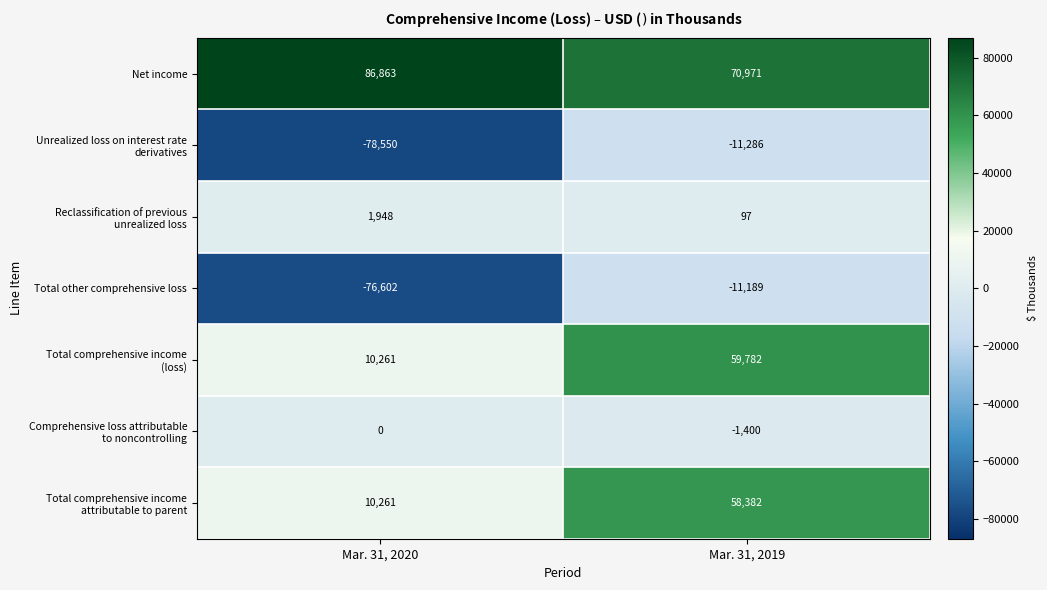

Is it true that Total other comprehensive loss equals -76602 at Mar. 31, 2020?

True